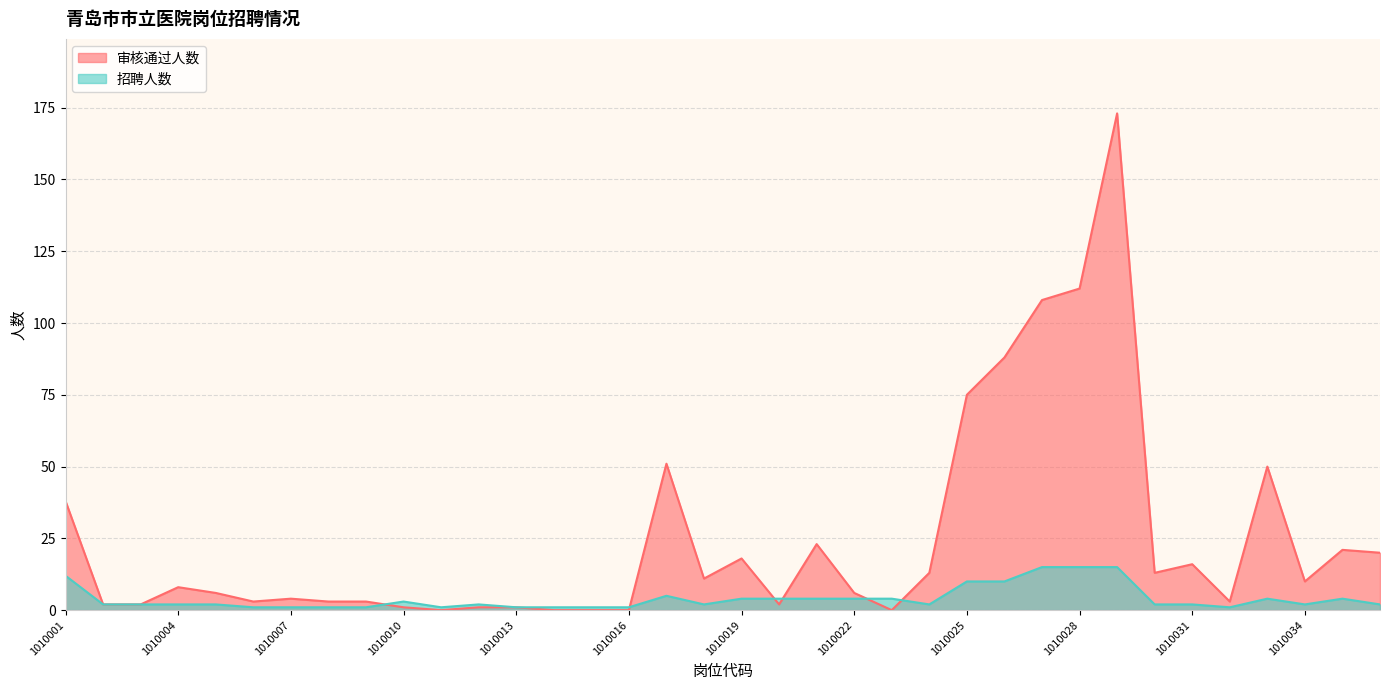

Reading left to right, what are all the values shown in this chart?

审核通过人数: 38	2	2	8	6	3	4	3	3	1	0	1	1	0	0	0	51	11	18	2	23	6	0	13	75	88	108	112	173	13	16	3	50	10	21	20
招聘人数: 12	2	2	2	2	1	1	1	1	3	1	2	1	1	1	1	5	2	4	4	4	4	4	2	10	10	15	15	15	2	2	1	4	2	4	2